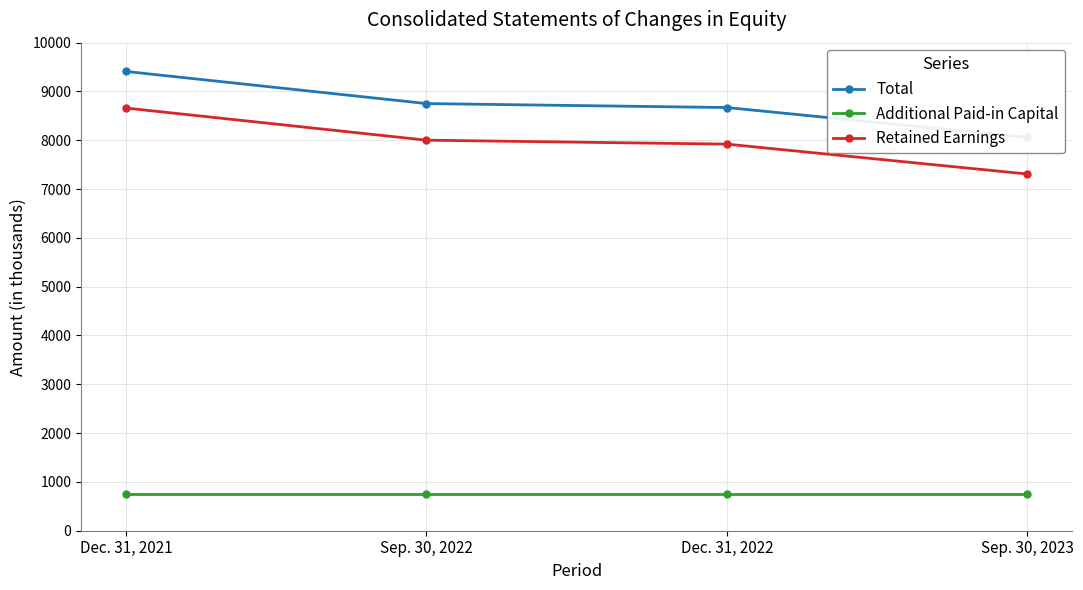

Reading left to right, extract all data points from this chart.

Total: 9410	8752	8671	8059
Additional Paid-in Capital: 750	750	750	750
Retained Earnings: 8660	8002	7921	7309